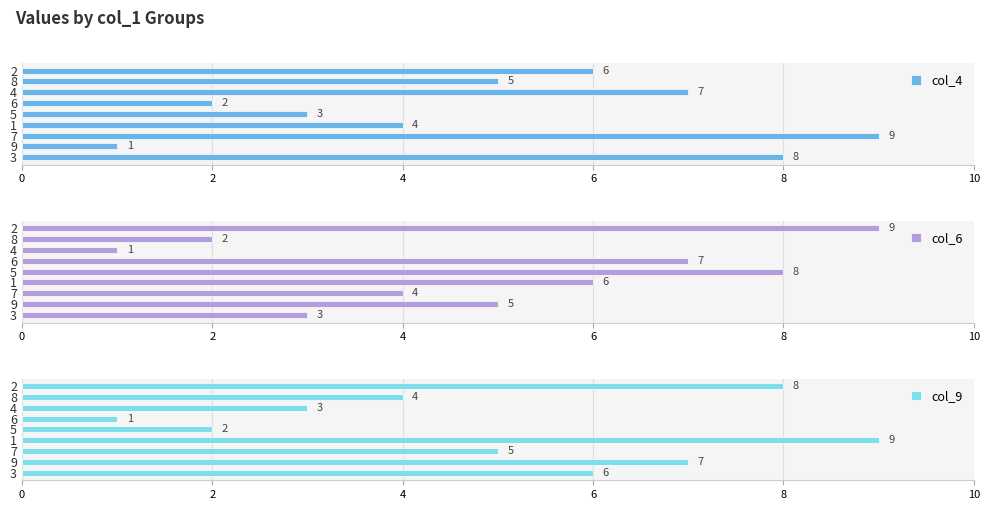

Reading left to right, what are all the values shown in this chart?

col_4: 8	1	9	4	3	2	7	5	6
col_6: 3	5	4	6	8	7	1	2	9
col_9: 6	7	5	9	2	1	3	4	8